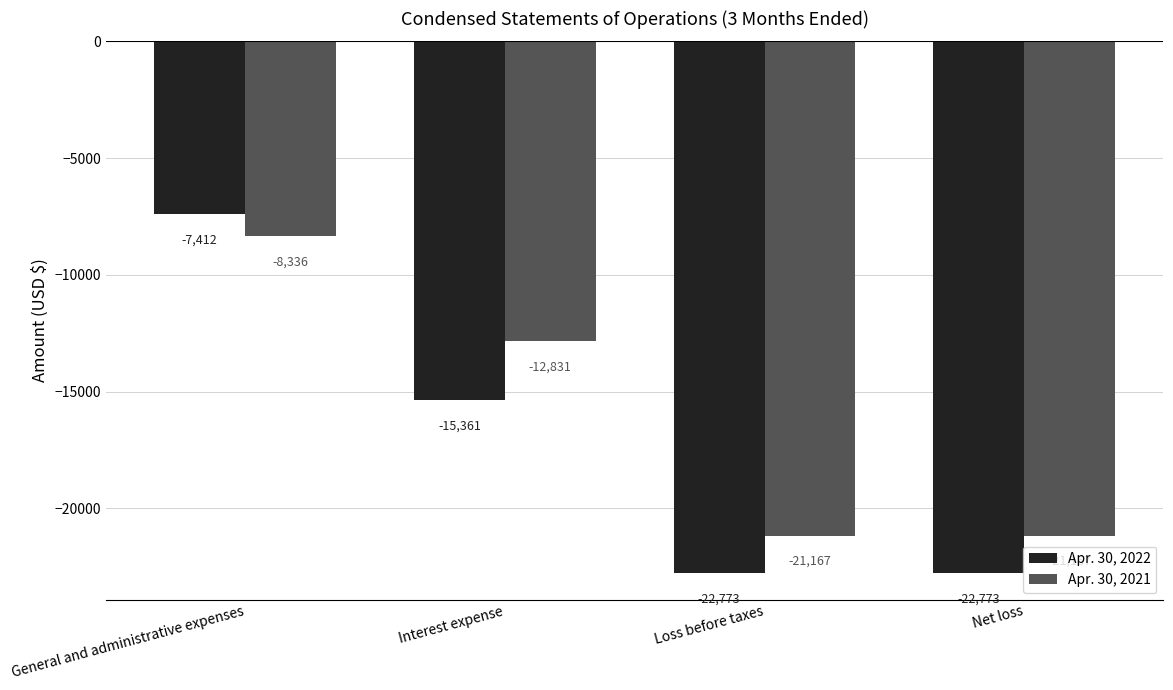

Between Interest expense and Loss before taxes, which series saw the biggest shift?

Apr. 30, 2021